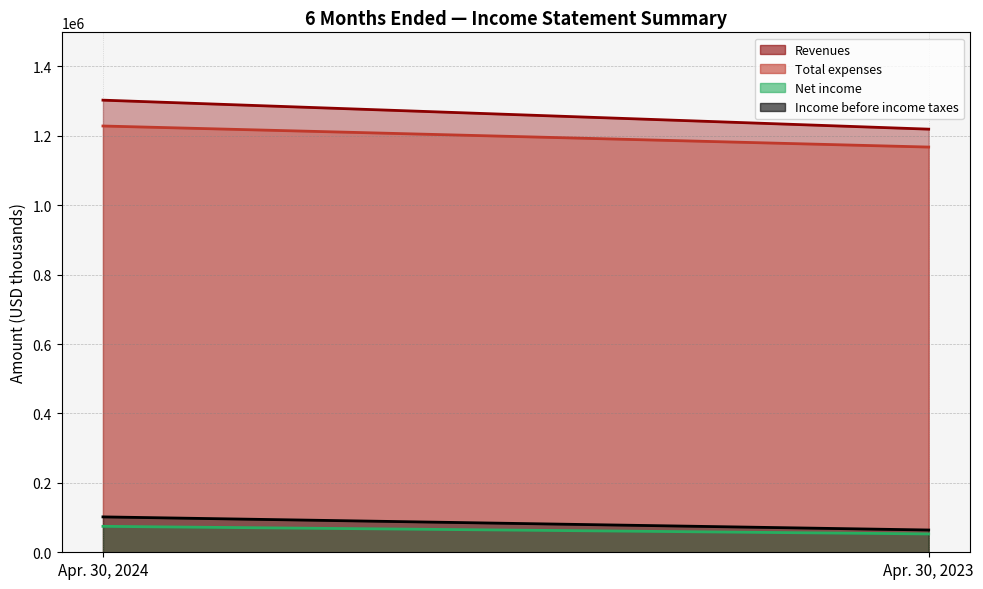

What is the sum of the Net income values at Apr. 30, 2024 and Apr. 30, 2023?

127602